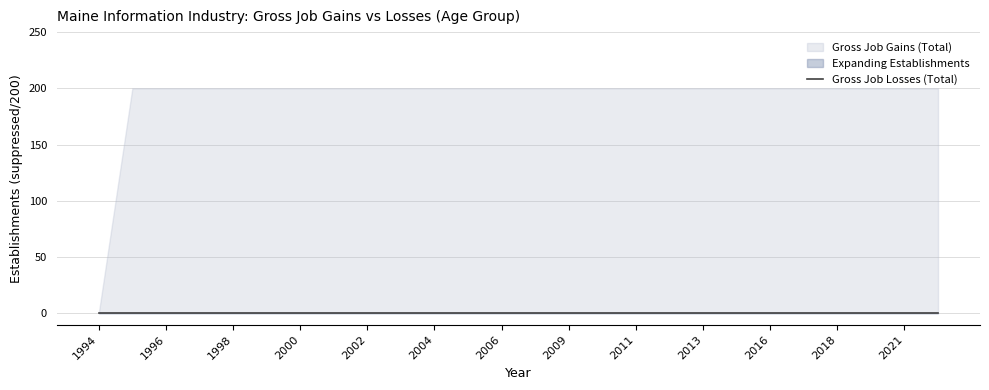

At how many categories does at least one series exceed 173?

25